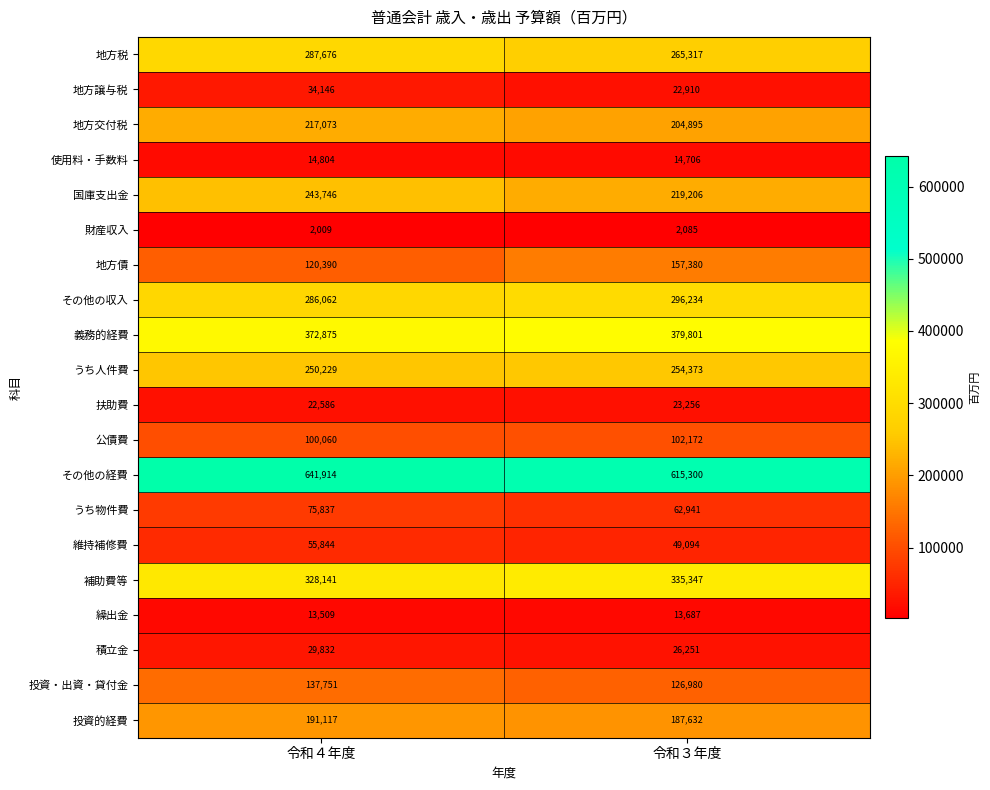

Rank the series at 令和４年度 from highest to lowest value.

その他の経費, 義務的経費, 補助費等, 地方税, その他の収入, うち人件費, 国庫支出金, 地方交付税, 投資的経費, 投資・出資・貸付金, 地方債, 公債費, うち物件費, 維持補修費, 地方譲与税, 積立金, 扶助費, 使用料・手数料, 繰出金, 財産収入